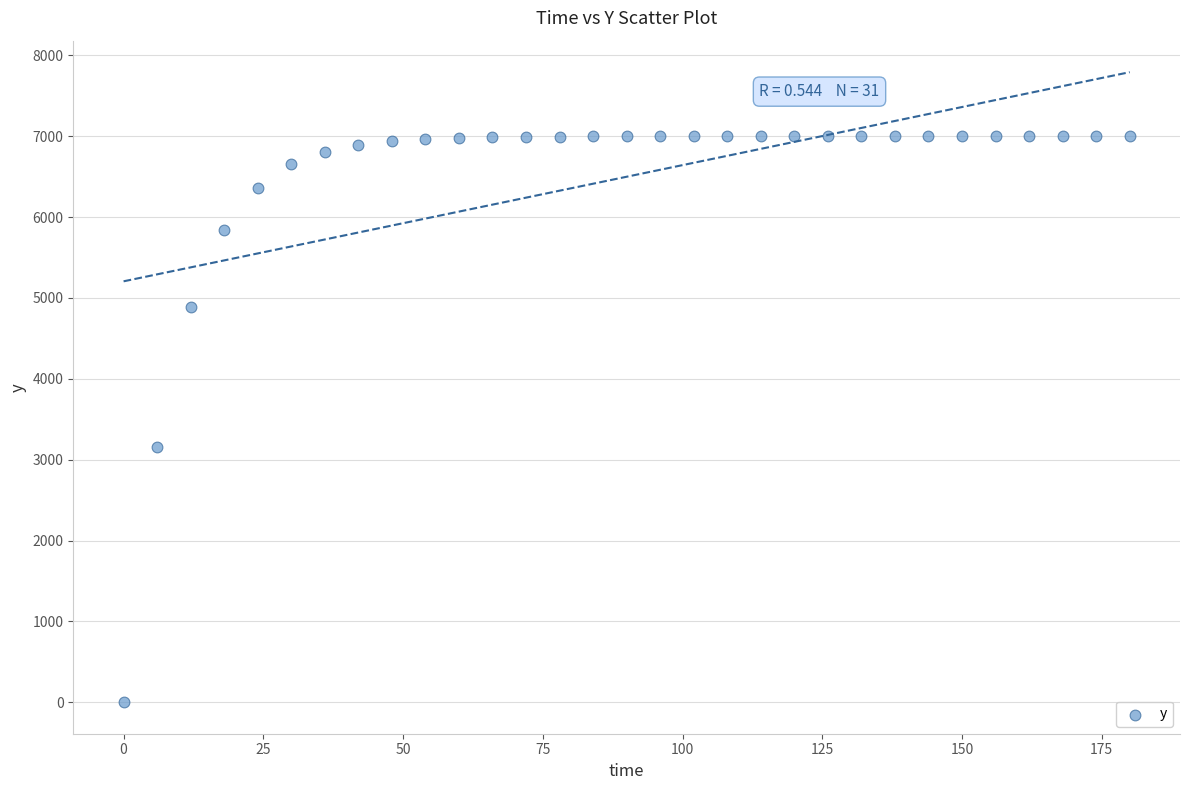

What is the range of X values (max minus min)?

180.0